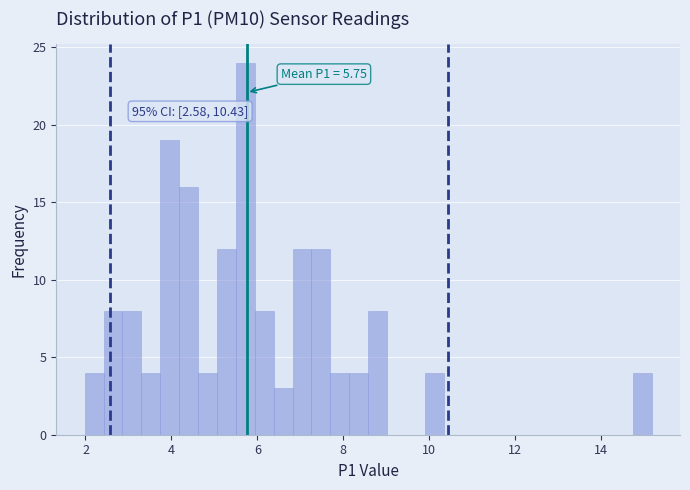

Read against the x-axis, roughly where is the centre of the tallest bar?

5.8